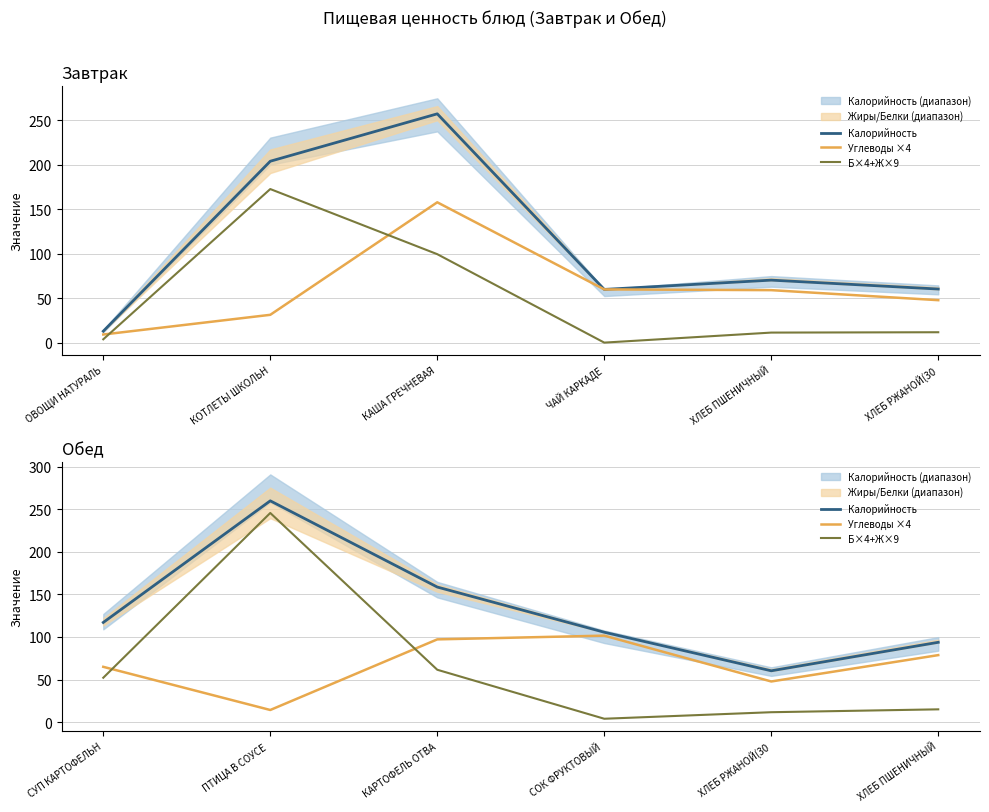

What is the sum of all Б×4+Ж×9 values?

390.0